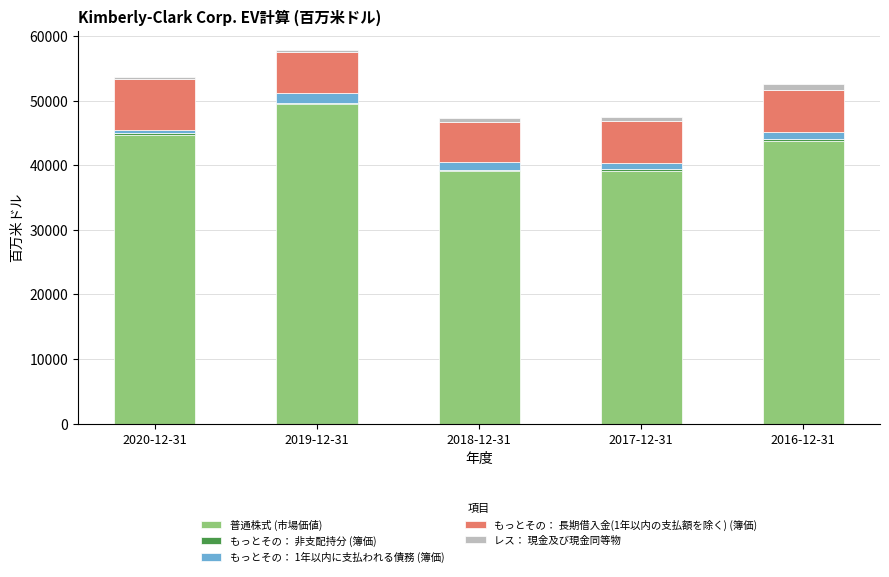

What is the difference between the maximum and minimum values in the 普通株式 (市場価値) series?

10427